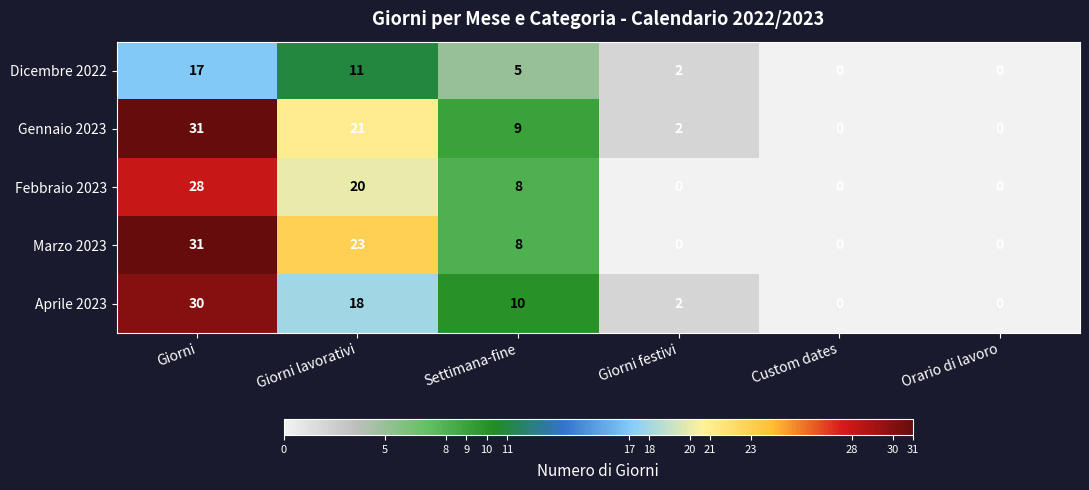

Which series changed the most between Giorni lavorativi and Settimana-fine?

Marzo 2023